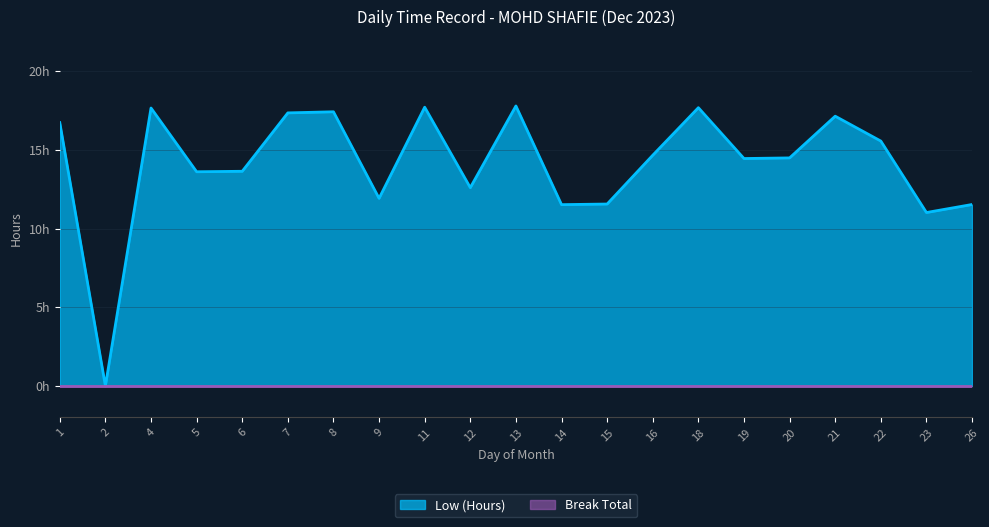

What is the value of the 5th point from the left?

13.6